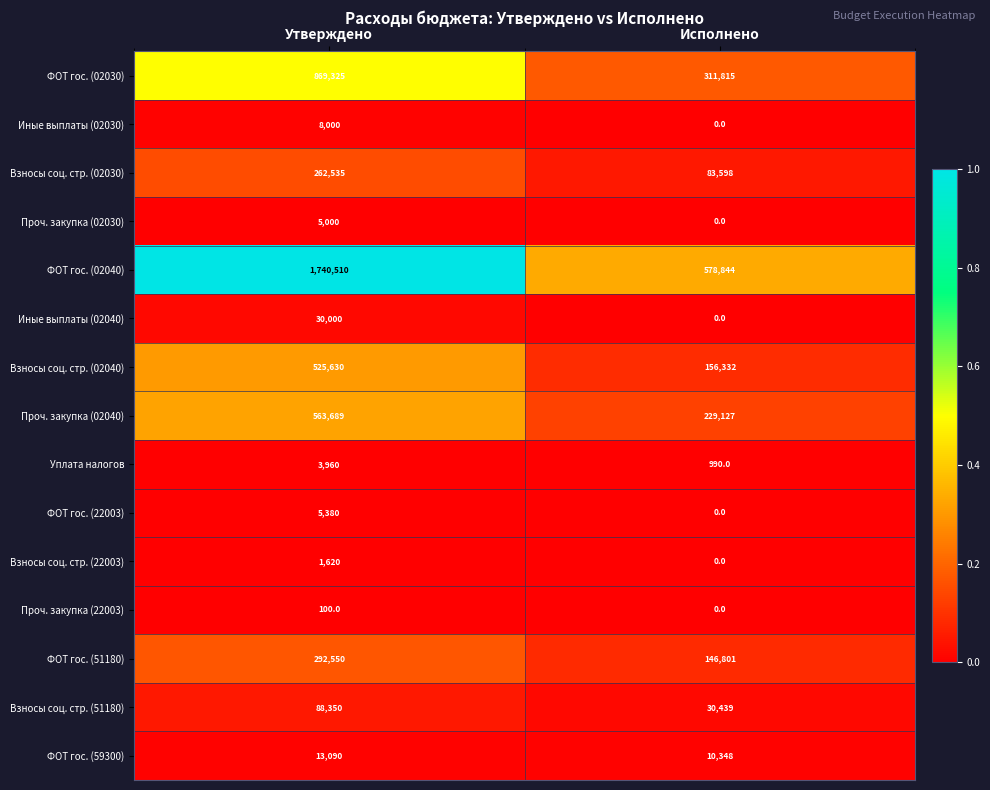

Count the number of categories in the chart.

2